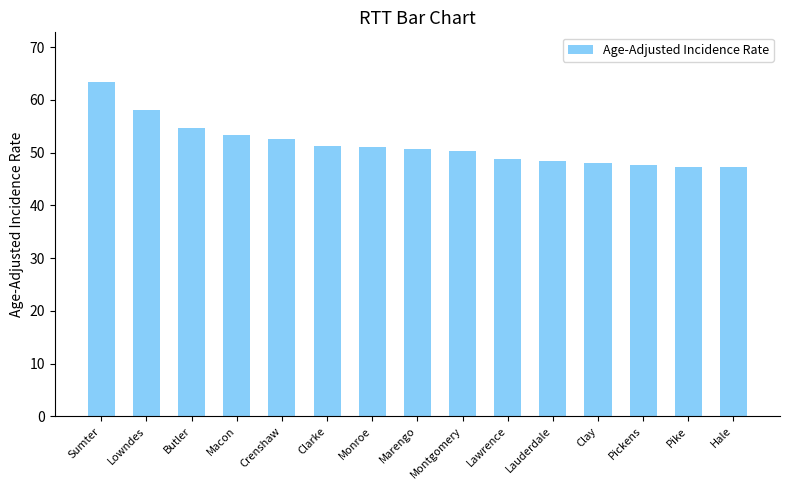

How many bars are there in total?

15